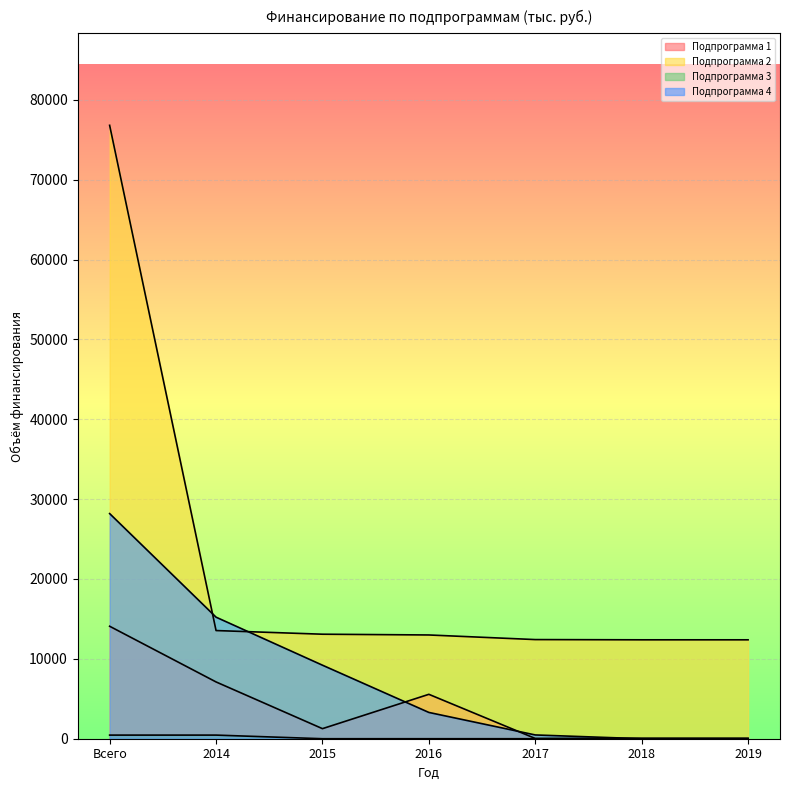

True or false: Подпрограмма 1 and Подпрограмма 2 intersect in this chart.

False